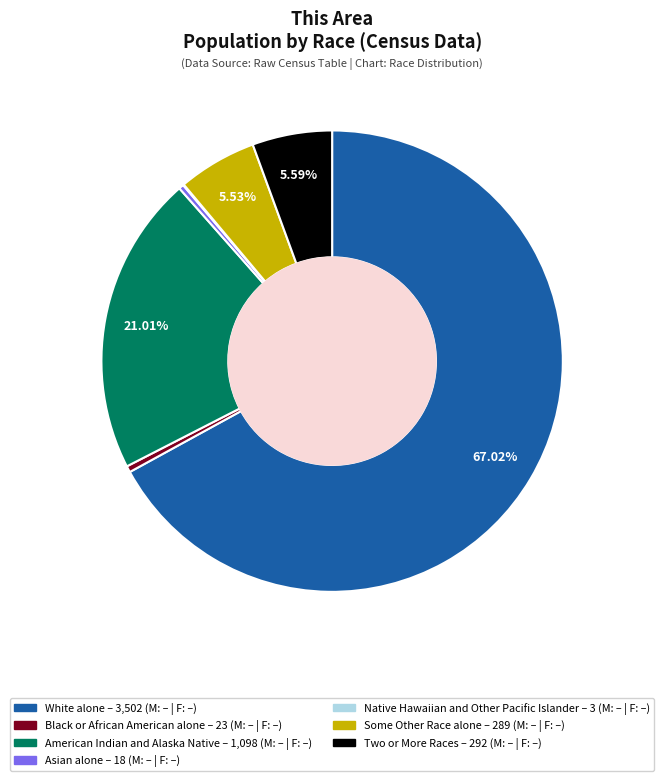

Which category accounts for the majority?

White alone